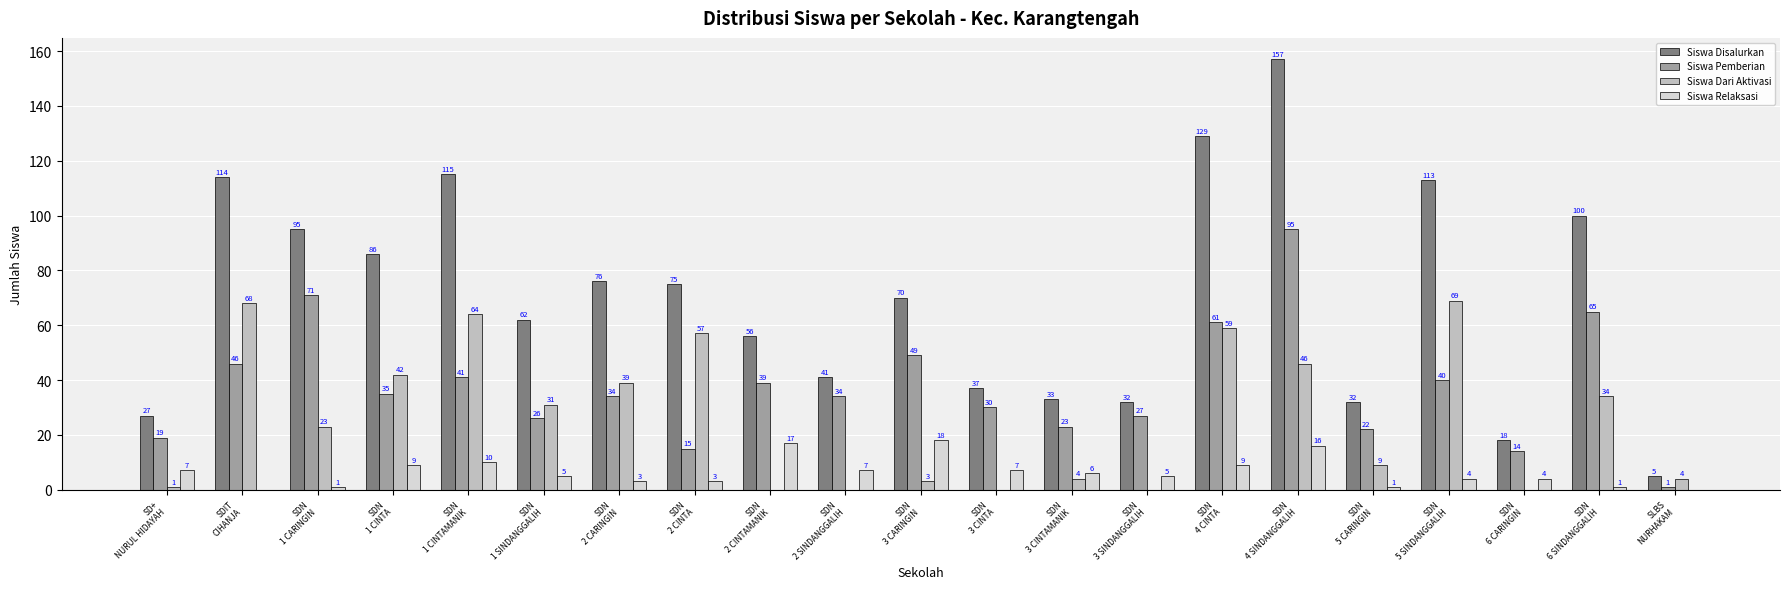

What are all the series names shown in the legend?

Siswa Disalurkan, Siswa Pemberian, Siswa Dari Aktivasi, Siswa Relaksasi